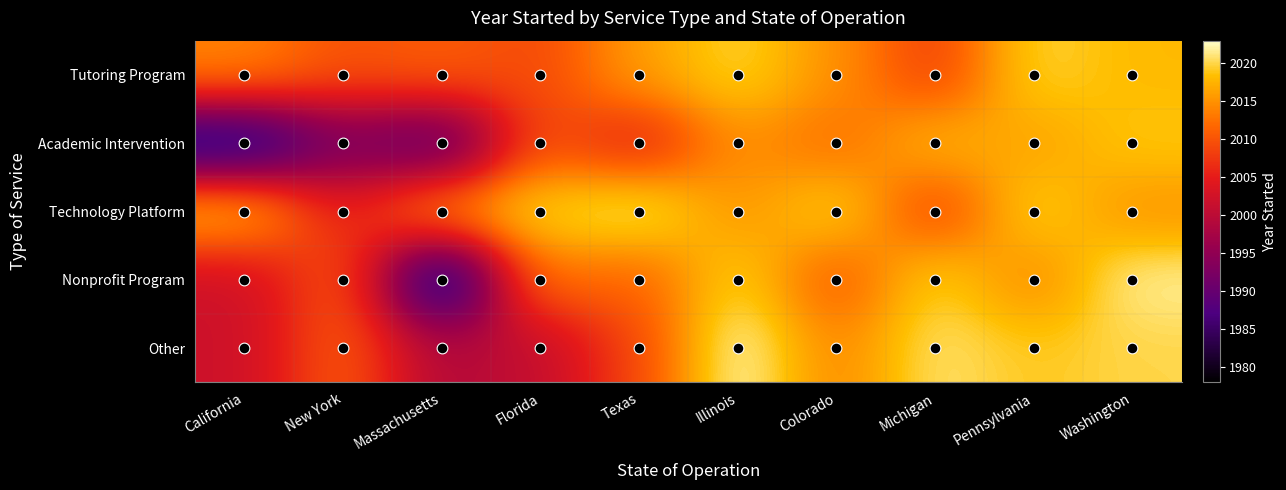

At how many categories does at least one series exceed 2020?

4